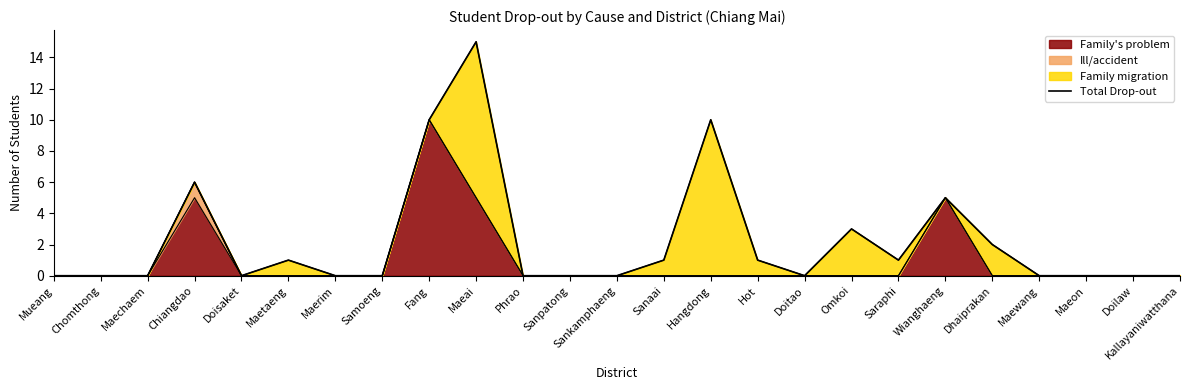

At which category does the chart reach its peak across all series?

Maeai